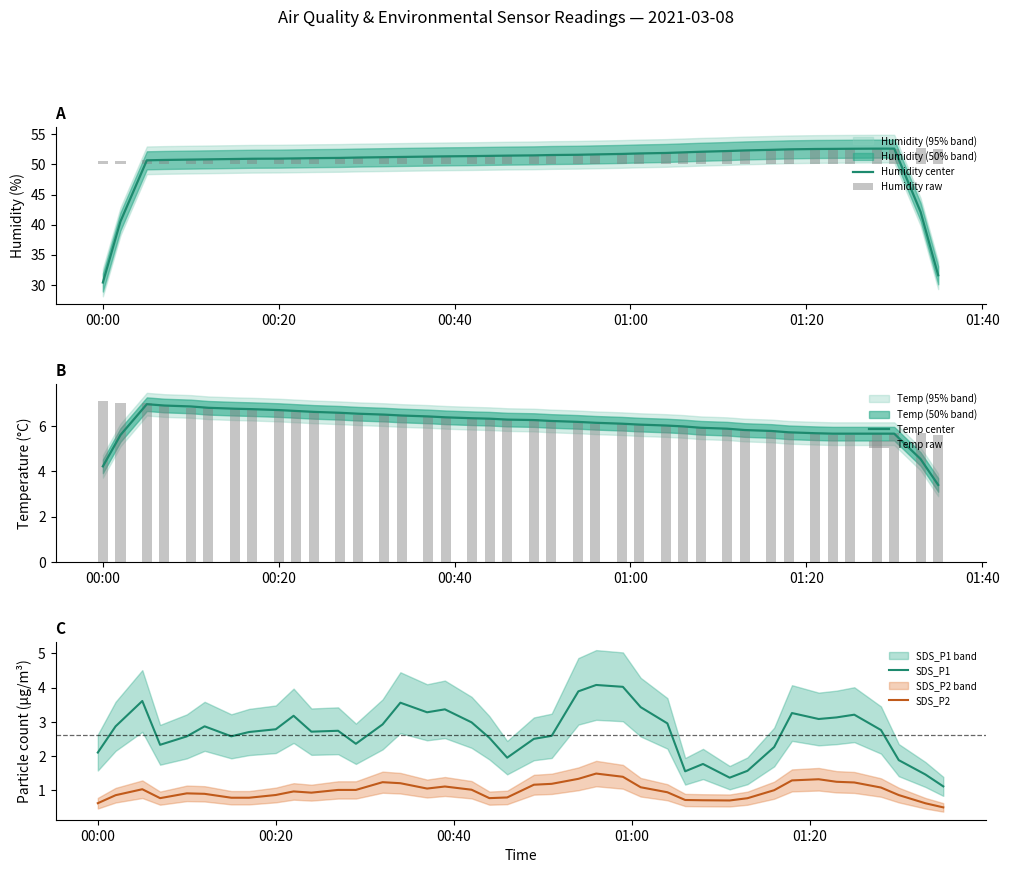

What is the approximate value of Humidity center at 00:00?

30.4